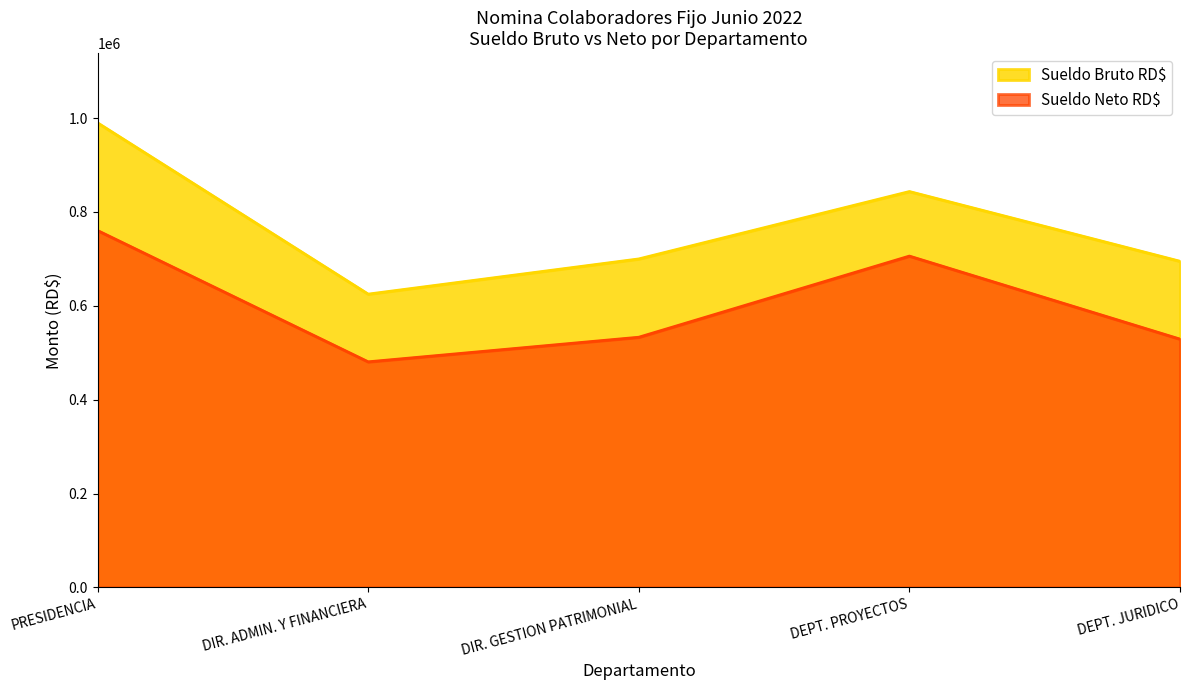

What are all the series names shown in the legend?

Sueldo Bruto RD$, Sueldo Neto RD$